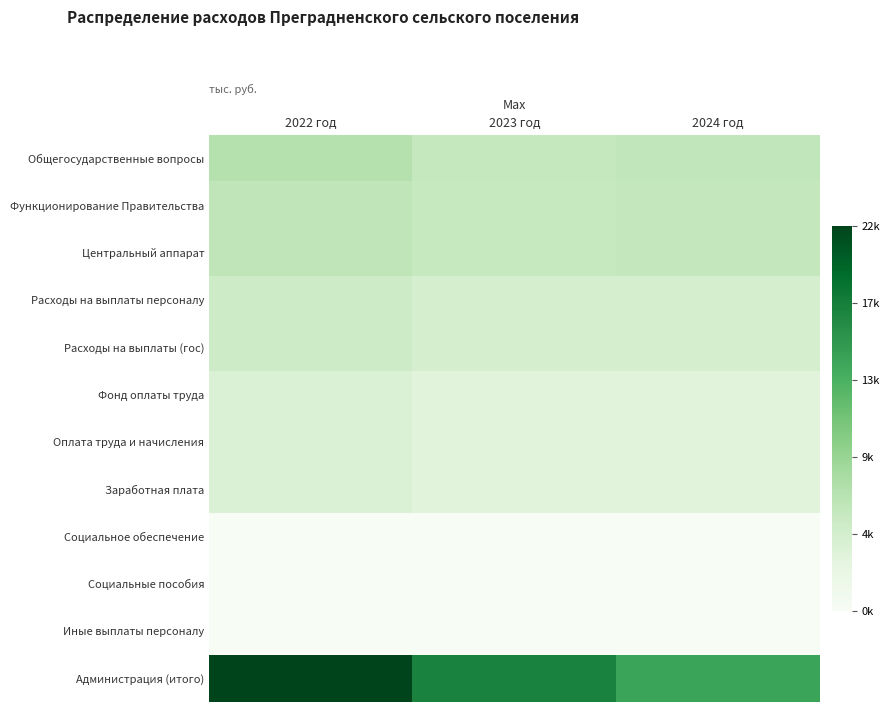

Reading left to right, transcribe all the data shown in this chart.

Общегосударственные вопросы: 2022 год=6757.0	2023 год=5535.3	2024 год=5785.3
Функционирование Правительства: 2022 год=5961.4	2023 год=5367.6	2024 год=5617.6
Центральный аппарат: 2022 год=5961.4	2023 год=5367.6	2024 год=5617.6
Расходы на выплаты персоналу: 2022 год=4765.3	2023 год=4174.1	2024 год=4174.1
Расходы на выплаты (гос): 2022 год=4765.3	2023 год=4174.1	2024 год=4174.1
Фонд оплаты труда: 2022 год=3591.0	2023 год=3126.1	2024 год=3126.1
Оплата труда и начисления: 2022 год=3576.0	2023 год=3111.1	2024 год=3111.1
Заработная плата: 2022 год=3576.0	2023 год=3111.1	2024 год=3111.1
Социальное обеспечение: 2022 год=15.0	2023 год=15.0	2024 год=15.0
Социальные пособия: 2022 год=15.0	2023 год=15.0	2024 год=15.0
Иные выплаты персоналу: 2022 год=66.9	2023 год=83.3	2024 год=83.3
Администрация (итого): 2022 год=21726.9	2023 год=17006.5	2024 год=14103.6